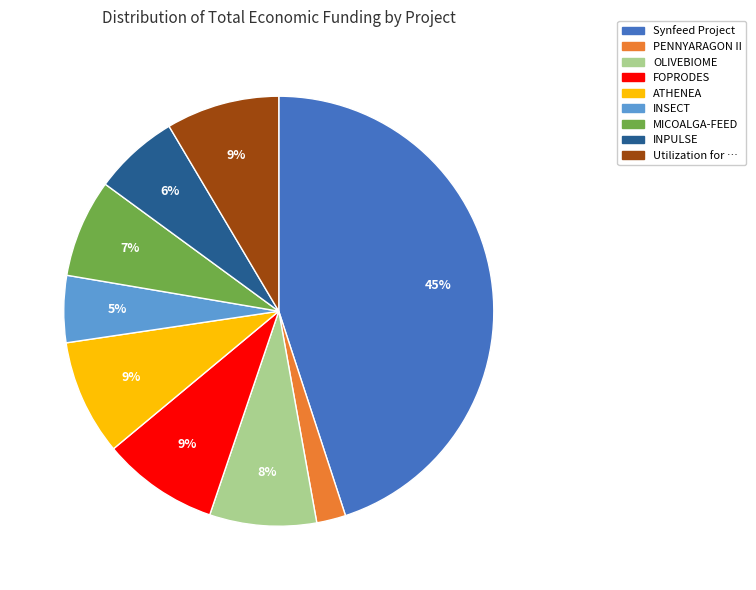

Is there any slice that represents more than half of the pie?

No